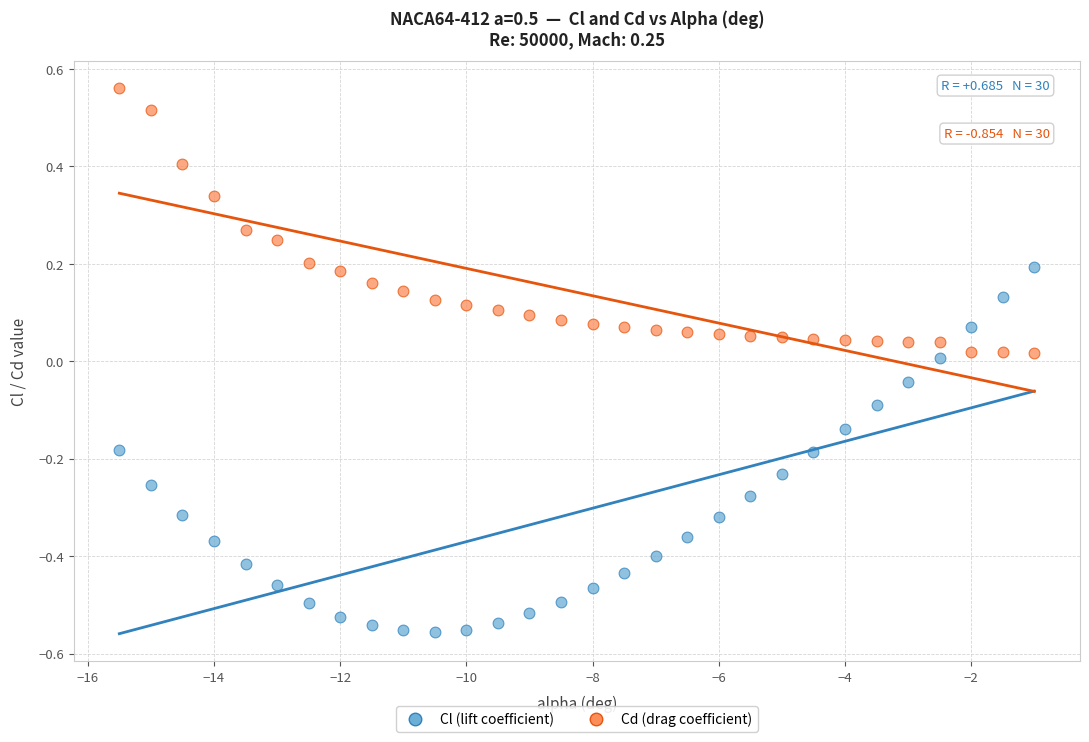

Across all data points, what is the range of X values (max minus min)?

14.5